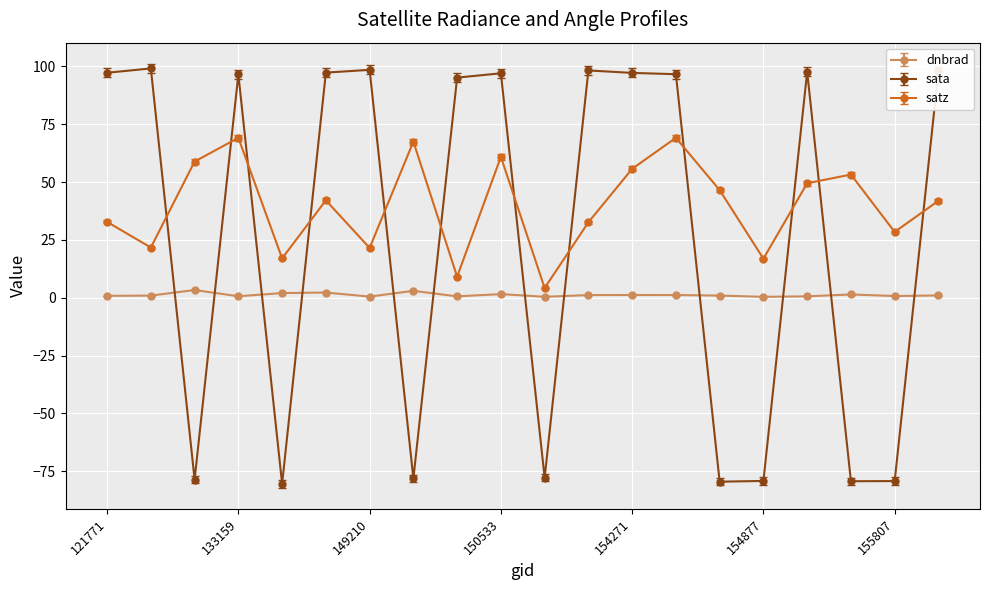

What is the value of the sata point at the 3rd from the left?

-78.6